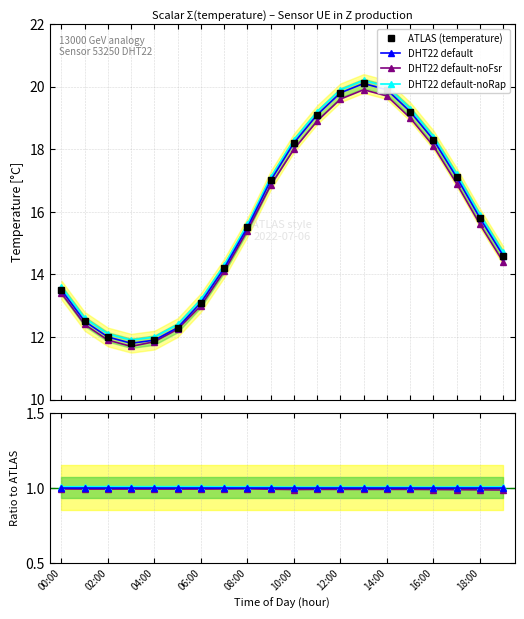

True or false: DHT22 default-noRap has more than 2 points higher than both neighbors.

False